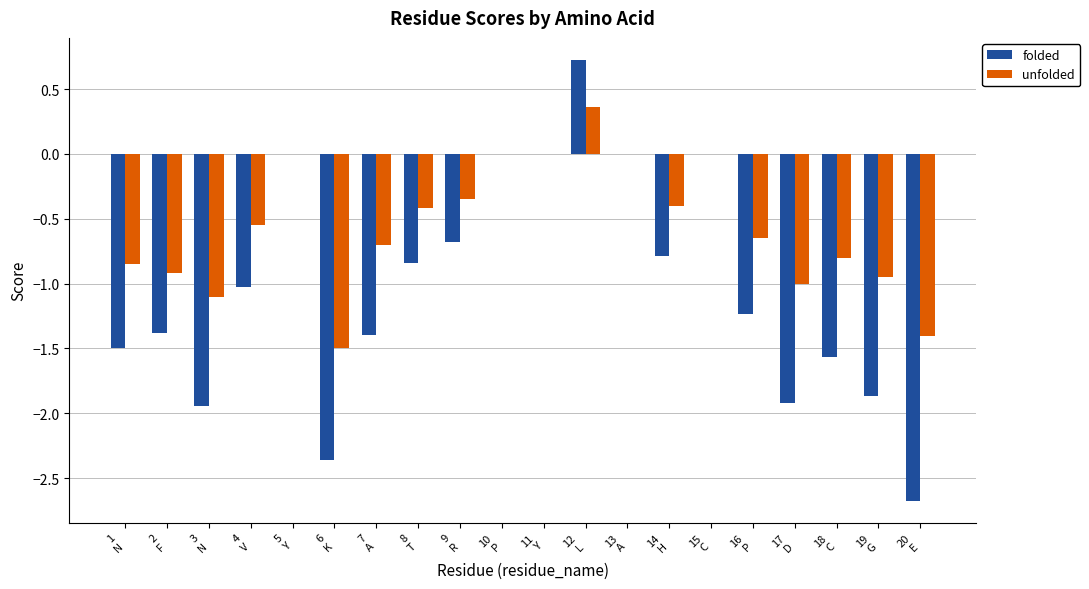

What value does the folded series have at 7
A?

-1.4